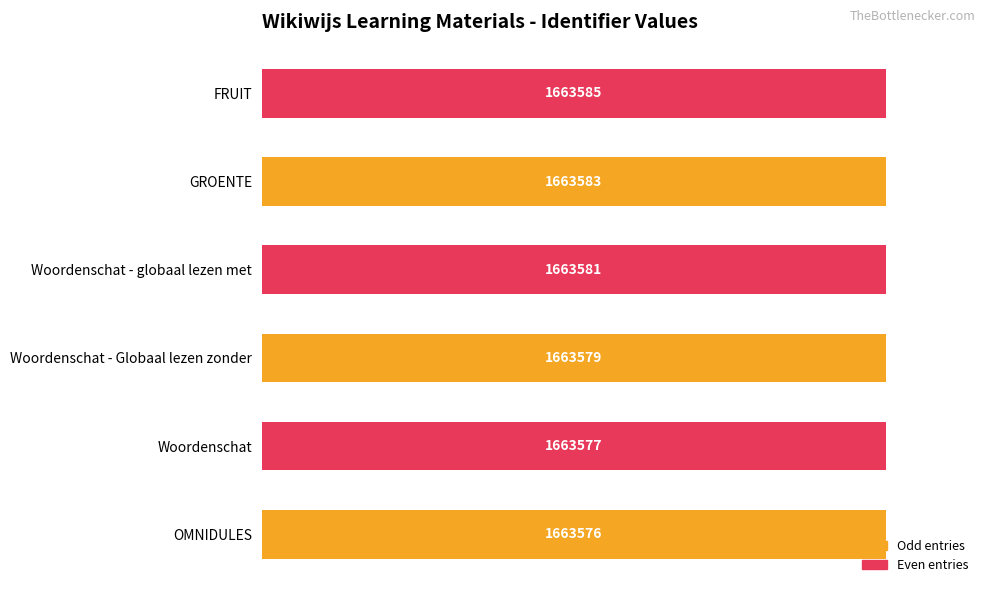

How many bars are there in total?

6